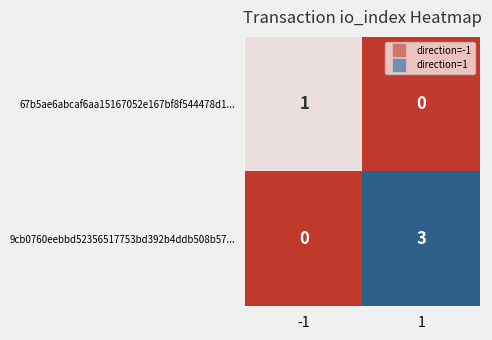

What is the difference between the maximum and minimum values in the 9cb0760eebbd52356517753bd392b4ddb508b57... series?

3